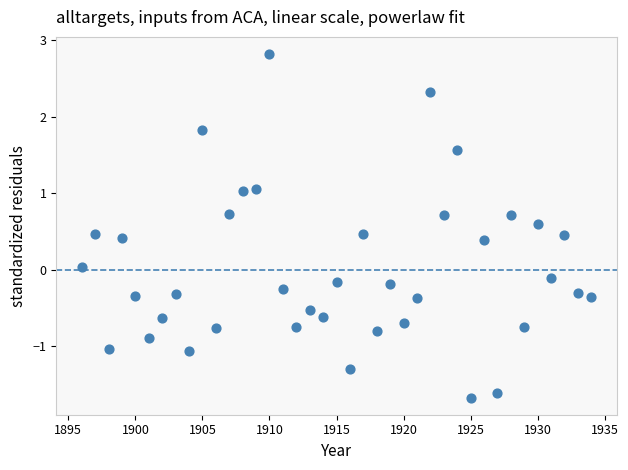

What is the range of X values (max minus min)?

38.0